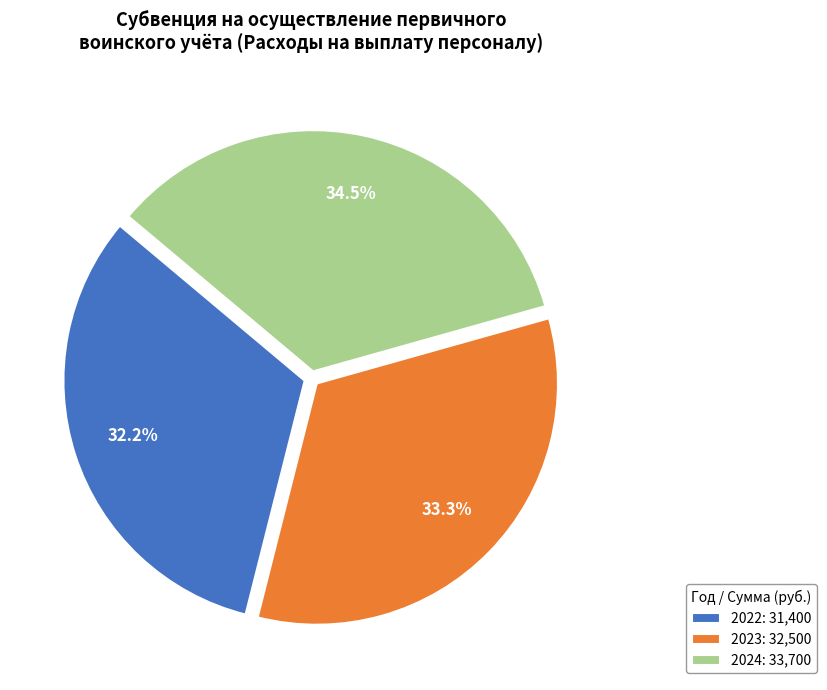

To the nearest percent, what is the combined percentage of 2024 and 2022?

67%